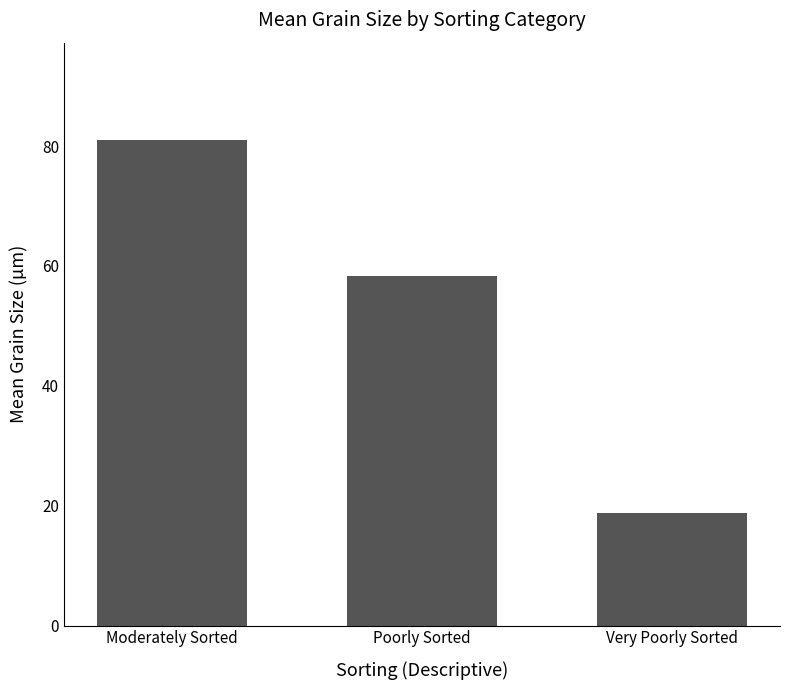

Reading left to right, what are all the values shown in this chart?

81.0	58.4	18.8